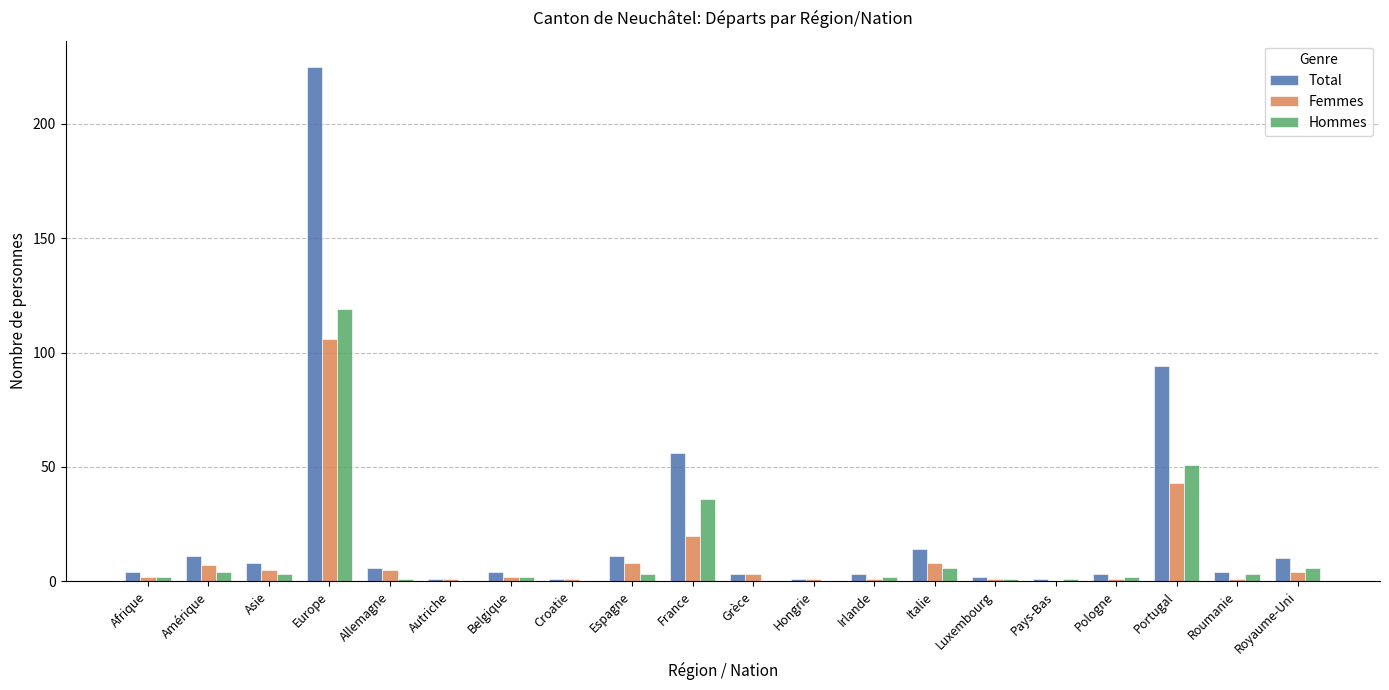

What is the greatest value displayed?

225